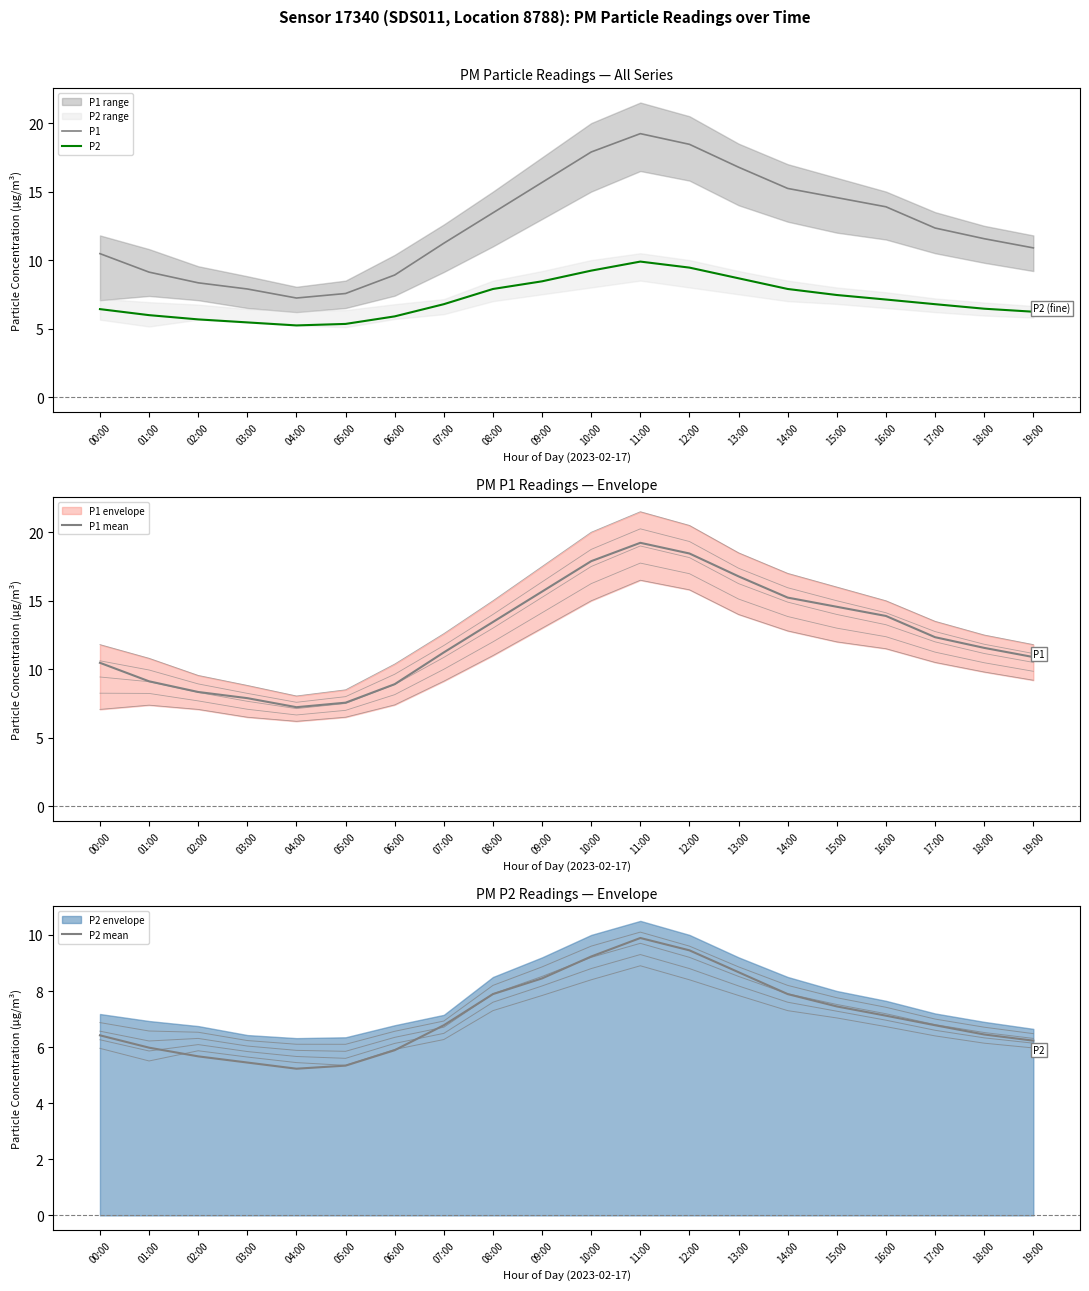

What is the lowest value of the P1 mean series?

7.2